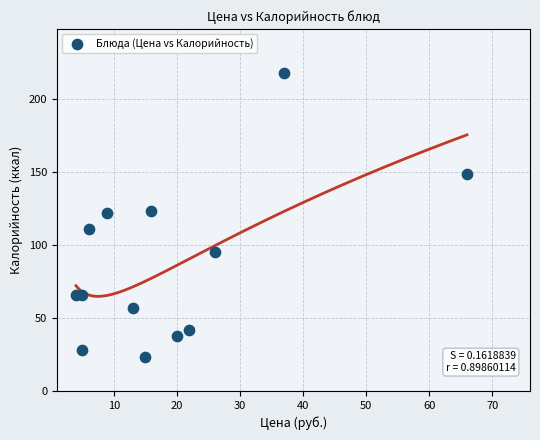

What is the range of Y values (max minus min)?

195